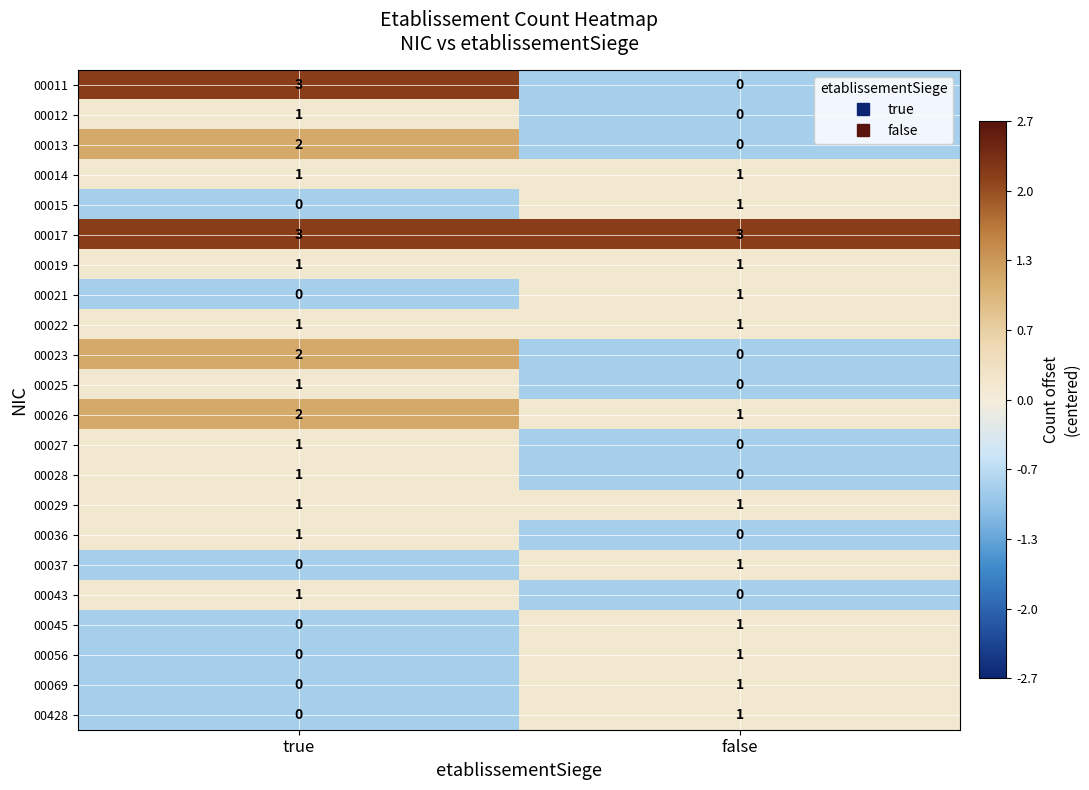

The value of 00027 at true is 1. True or false?

True